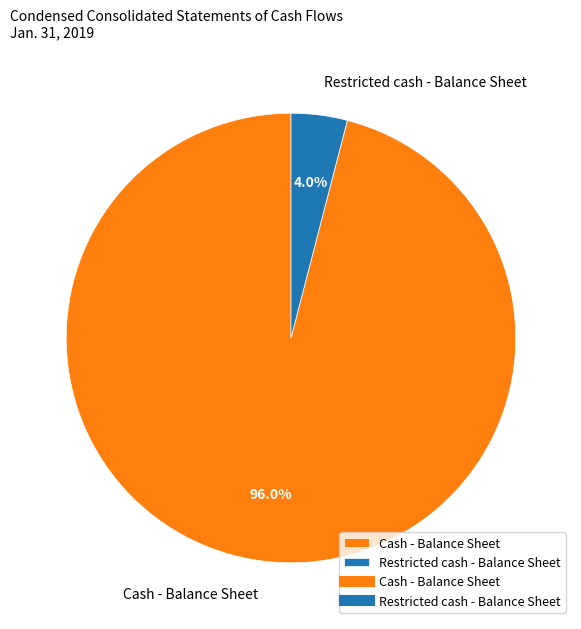

What percentage is NOT represented by Cash - Balance Sheet?

4.0%